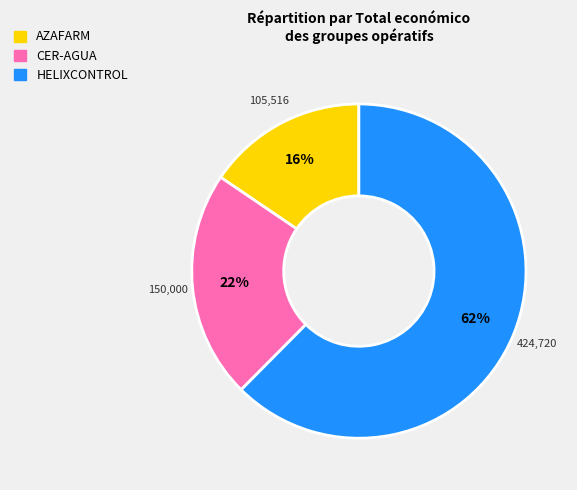

Do AZAFARM and HELIXCONTROL together represent more than half of the pie?

Yes